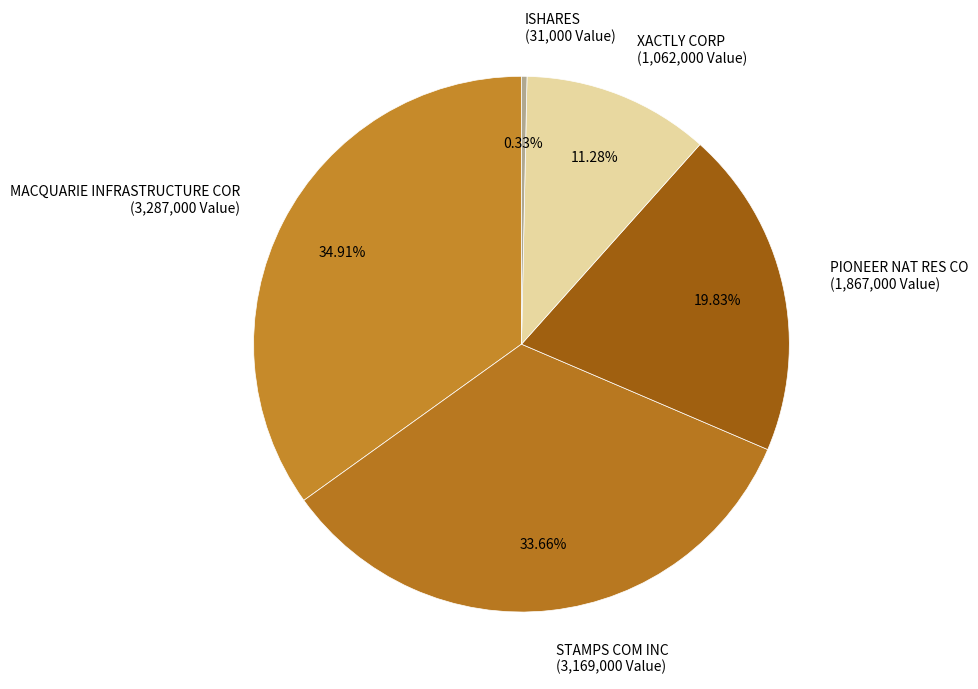

To the nearest percent, what is the combined percentage of STAMPS COM INC and MACQUARIE INFRASTRUCTURE COR?

69%